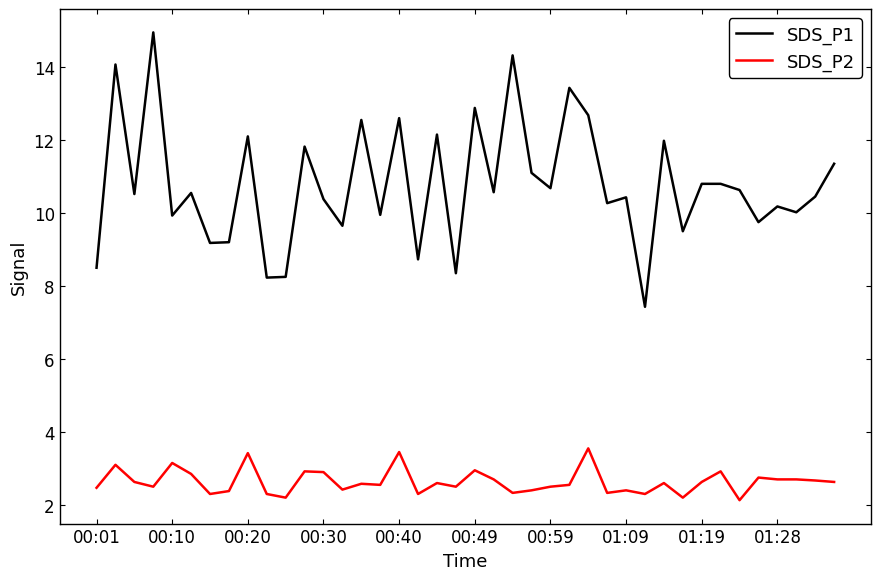

True or false: SDS_P2 and SDS_P1 cross at least once.

False